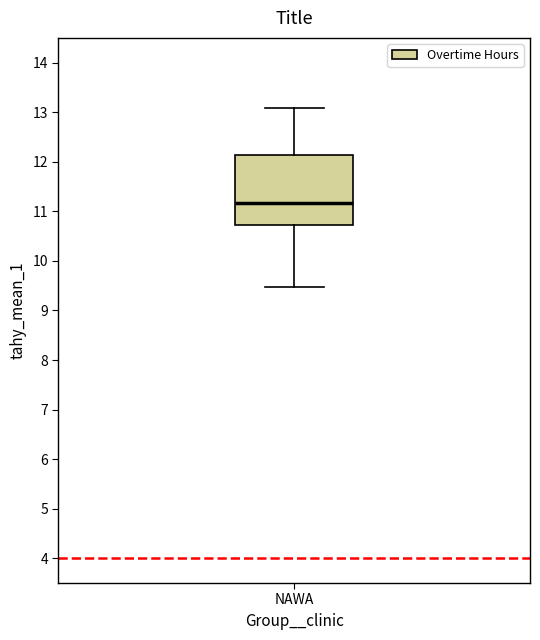

Transcribe this box plot: give where the median line is, the range the box spans, and where the two whiskers end, as read against the y-axis. The values are not printed on the chart, so give them approximately, as read against the axis.

median 11.2, box 10.7 to 12.1, whiskers 9.5 to 13.1